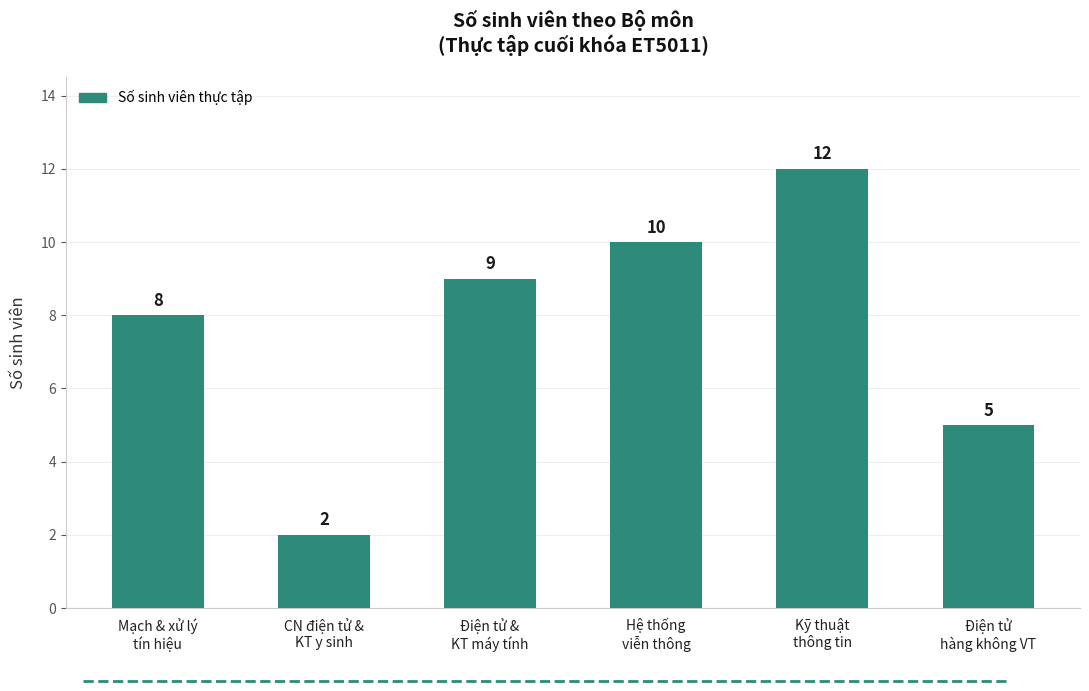

Rank the categories by value from lowest to highest.

CN điện tử &
KT y sinh, Điện tử
hàng không VT, Mạch & xử lý
tín hiệu, Điện tử &
KT máy tính, Hệ thống
viễn thông, Kỹ thuật
thông tin